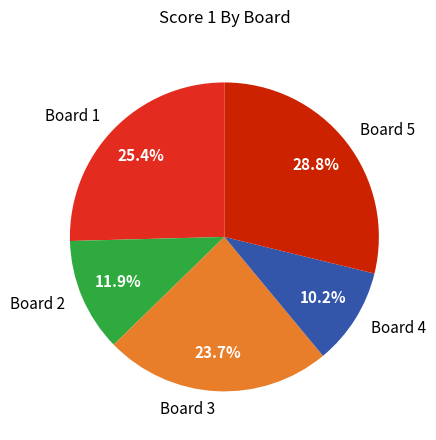

Does Board 1 account for over 50% of the chart?

No